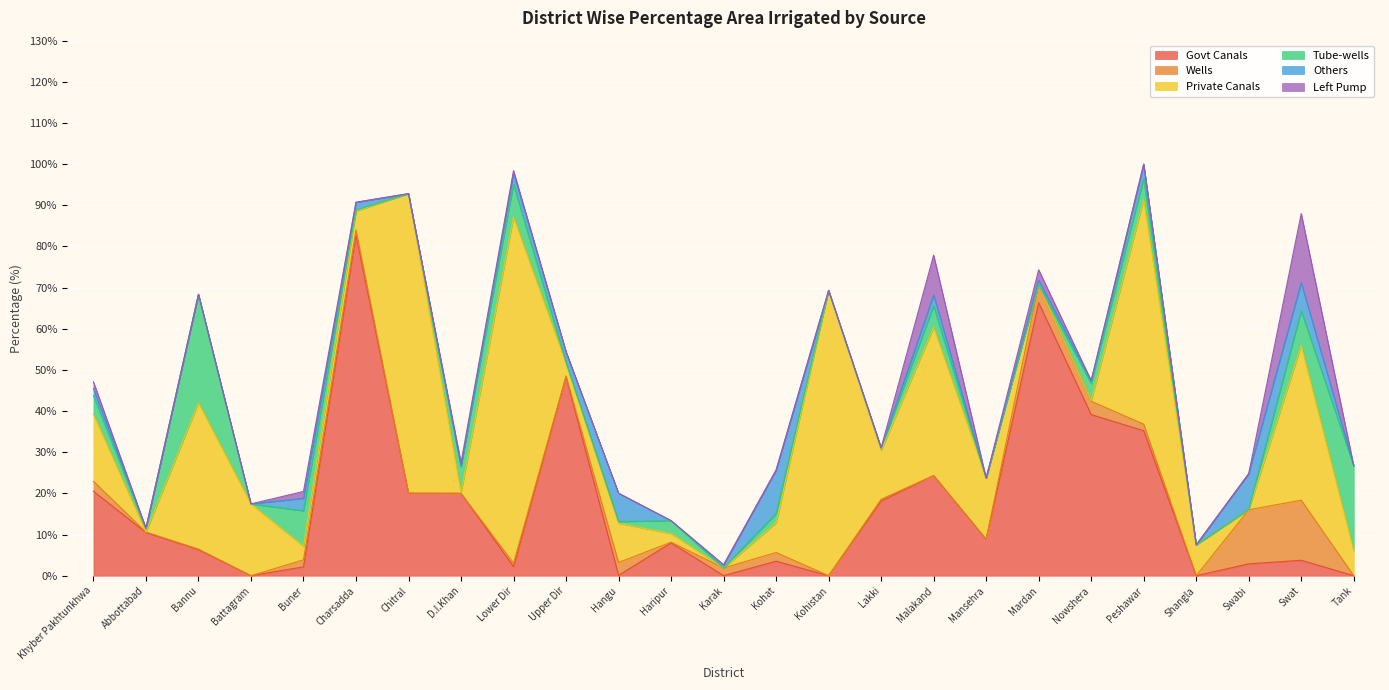

True or false: Govt Canals and Others intersect in this chart.

True